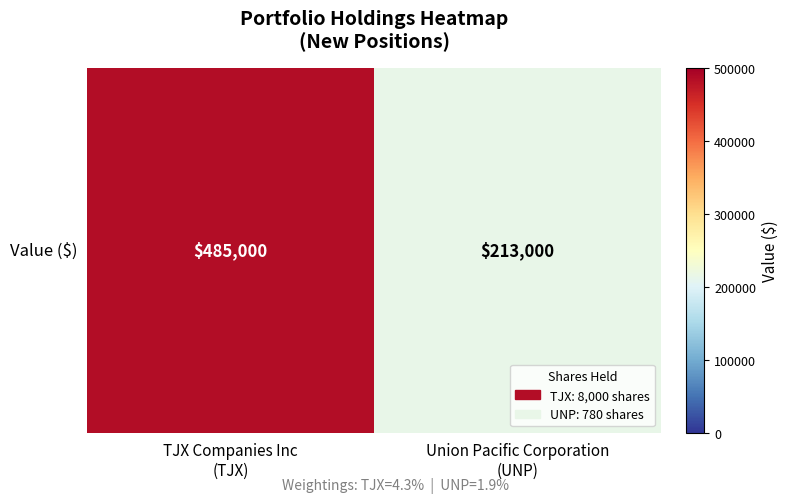

Rank the categories by value from lowest to highest.

Union Pacific Corporation
(UNP), TJX Companies Inc
(TJX)